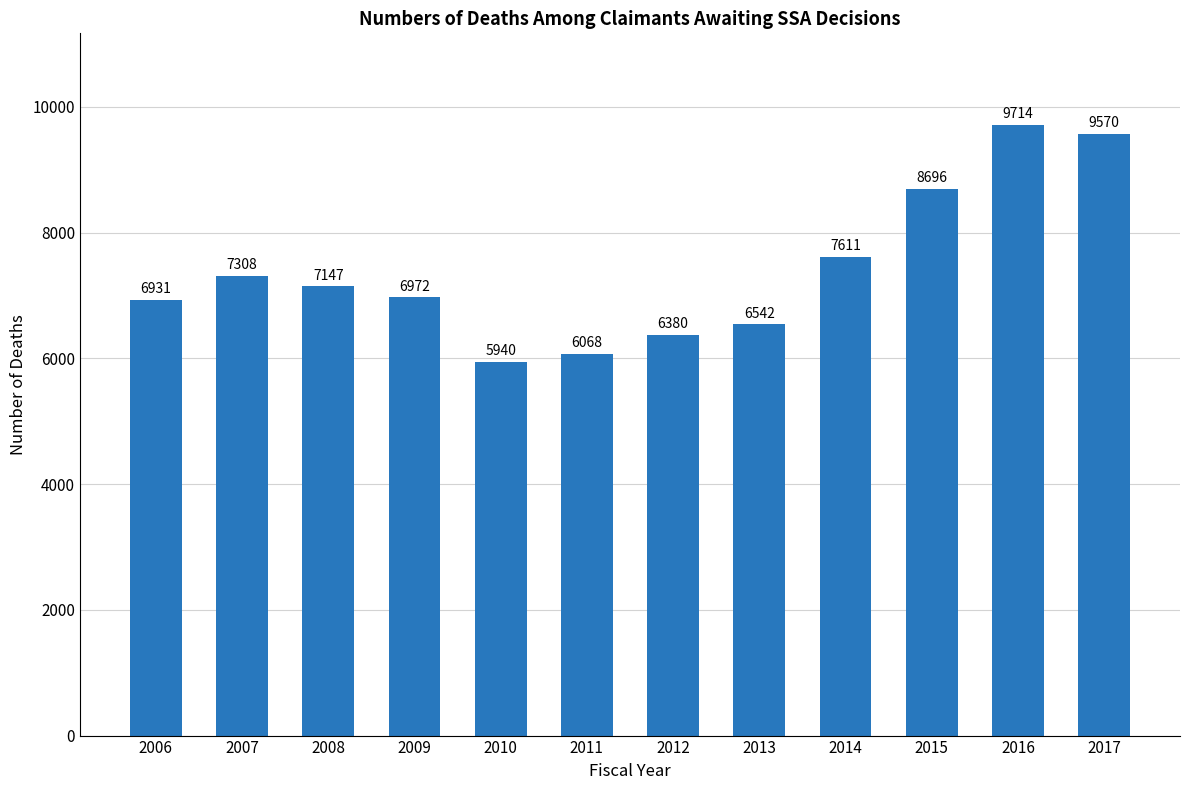

Count the number of data series in this chart.

1